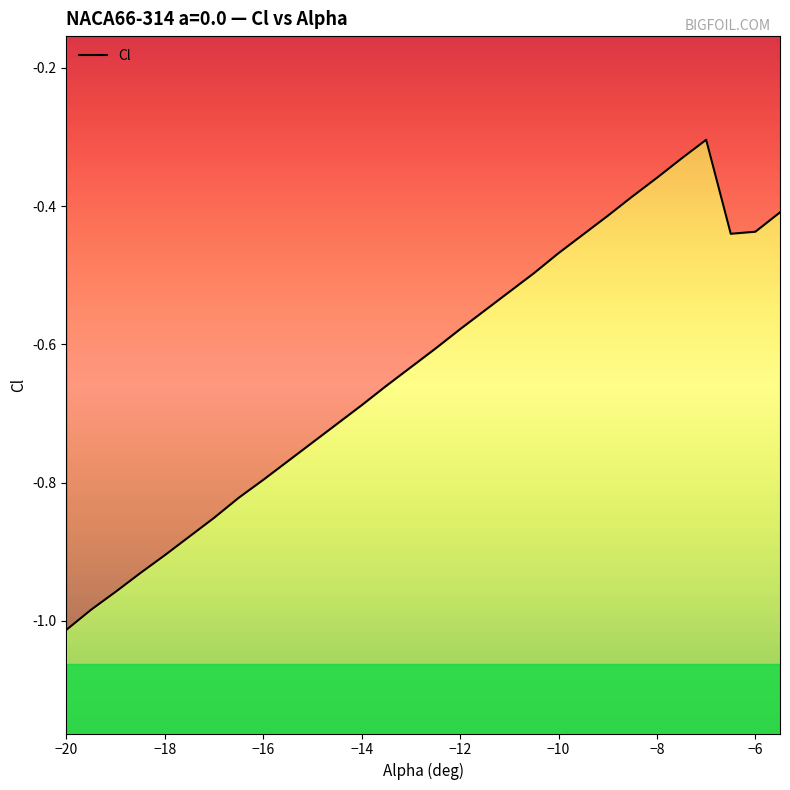

What is the label of the 1st point from the left?

−20